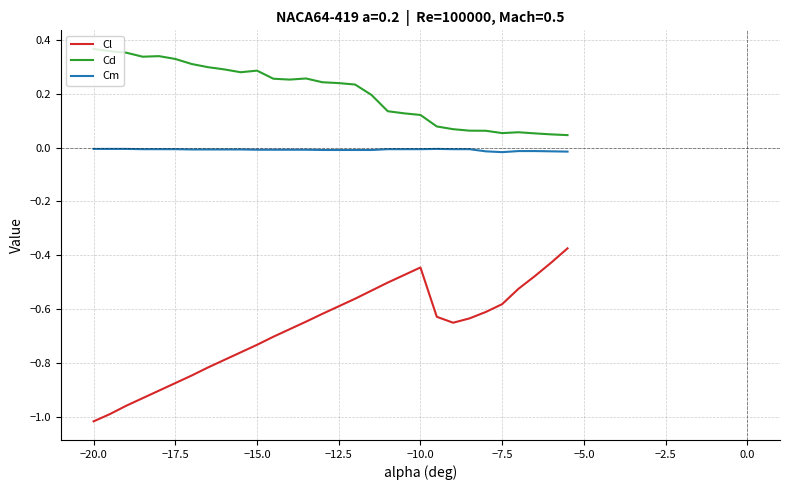

List the series in order of their overall mean, highest first.

Cd, Cm, Cl